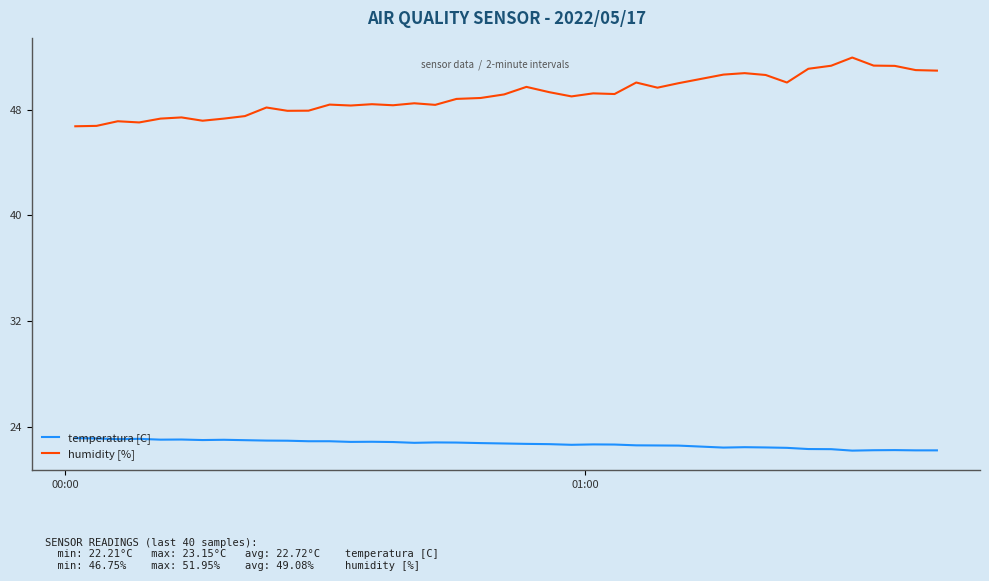

True or false: temperatura [C] and humidity [%] intersect in this chart.

False